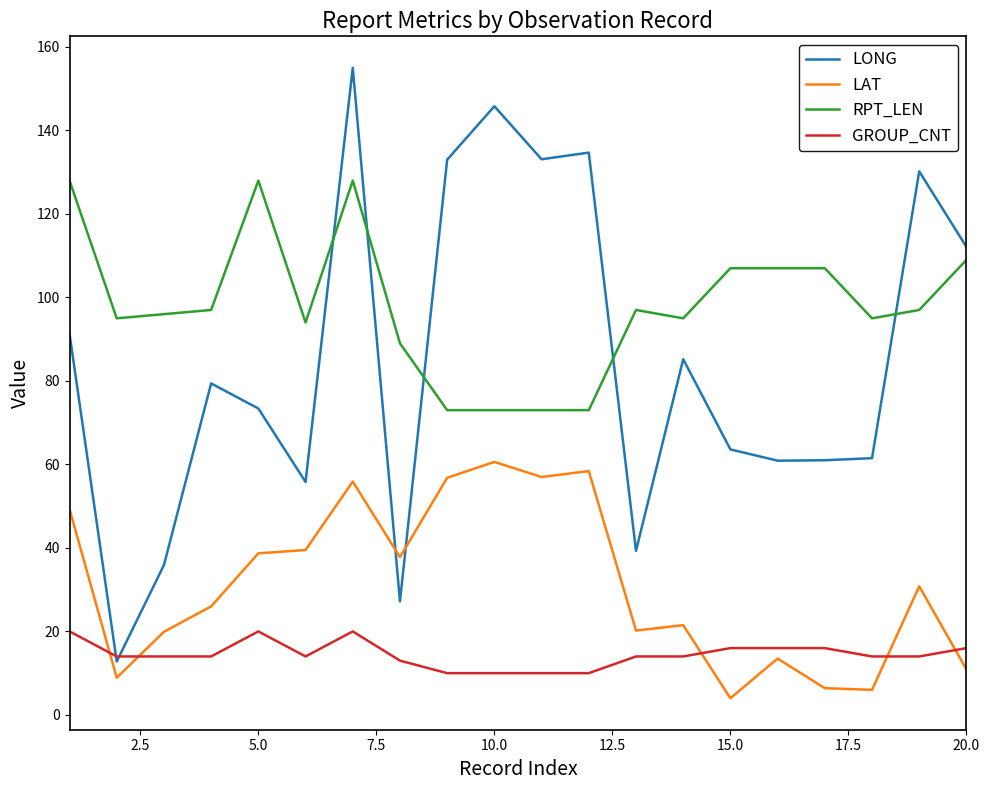

Which series has the largest range (max minus min)?

LONG